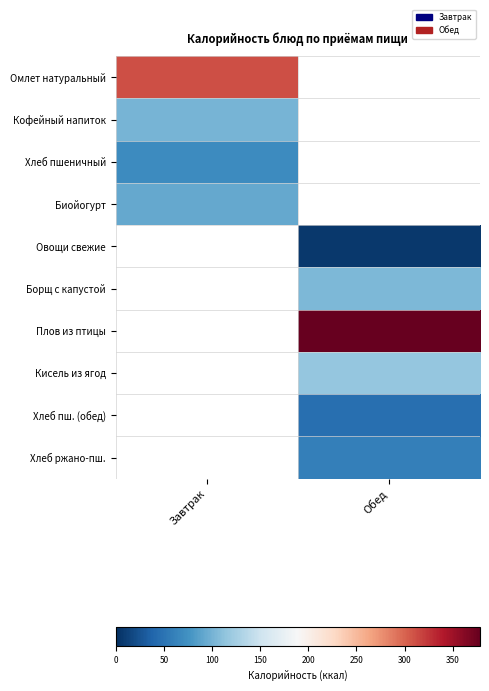

How many data points in Хлеб ржано-пш. are above 59?

1